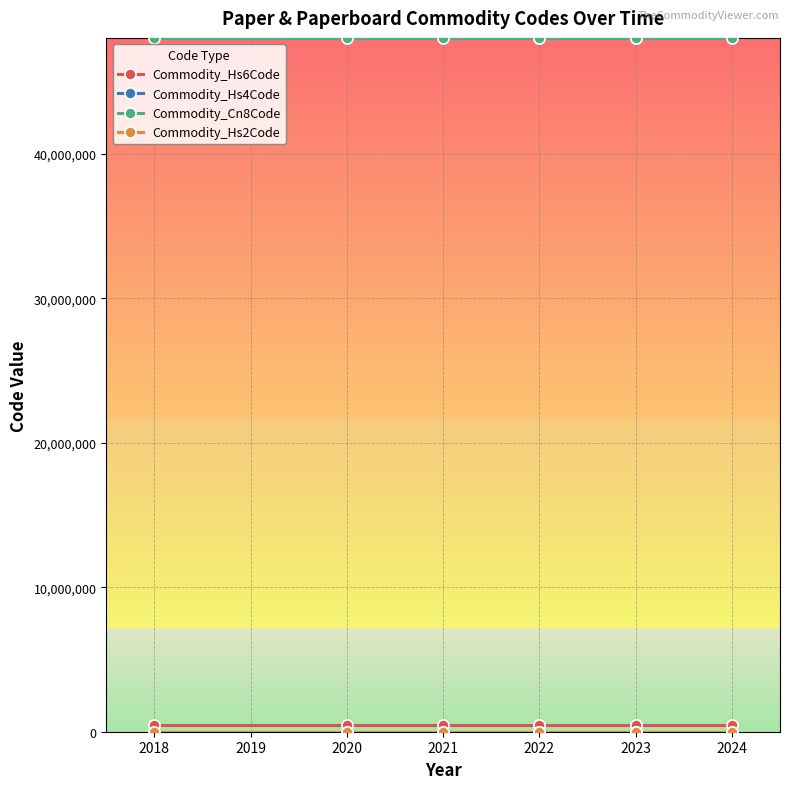

What is the minimum value shown in the chart?

48